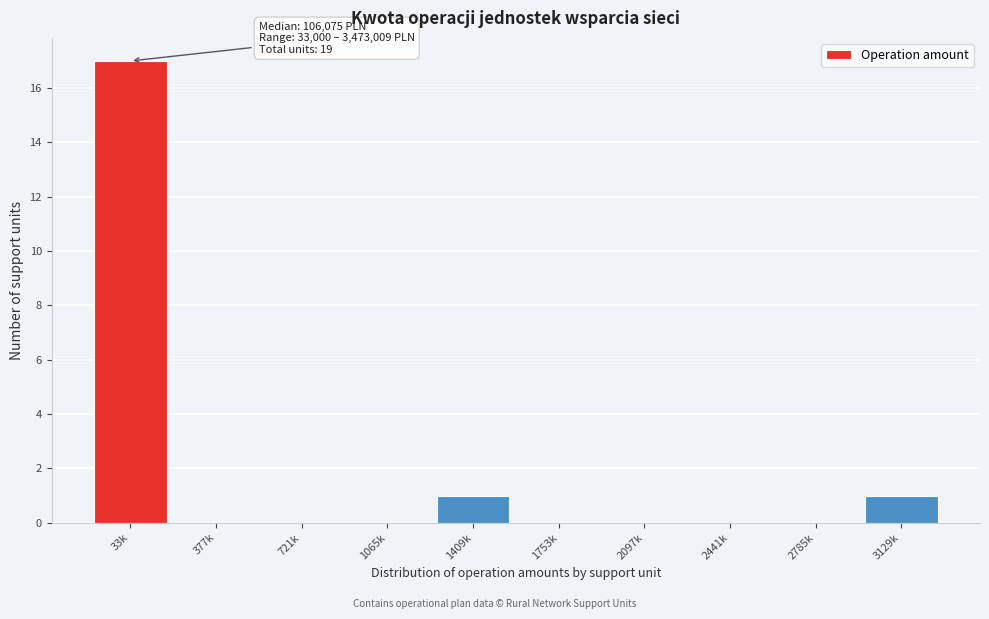

Reading left to right, transcribe all the data shown in this chart.

33k=17	377k=0	721k=0	1065k=0	1409k=1	1753k=0	2097k=0	2441k=0	2785k=0	3129k=1